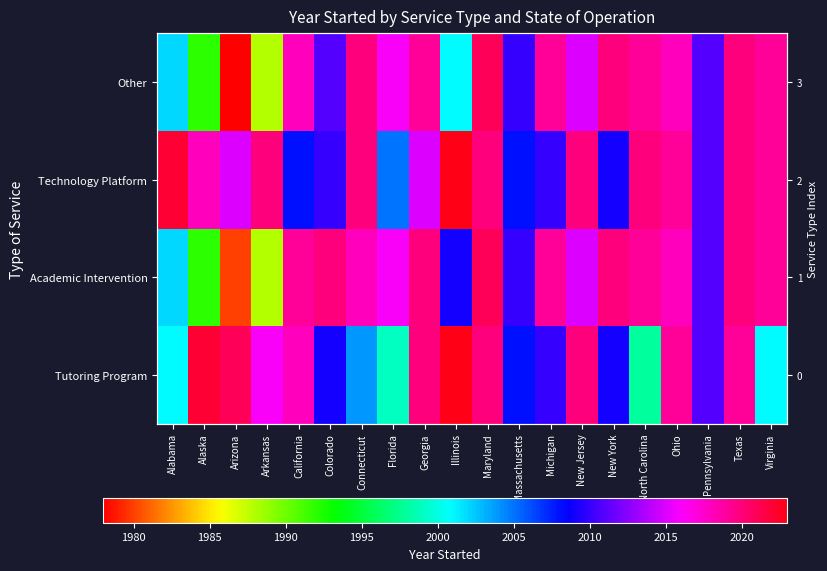

At which label does Tutoring Program reach its peak?

Illinois